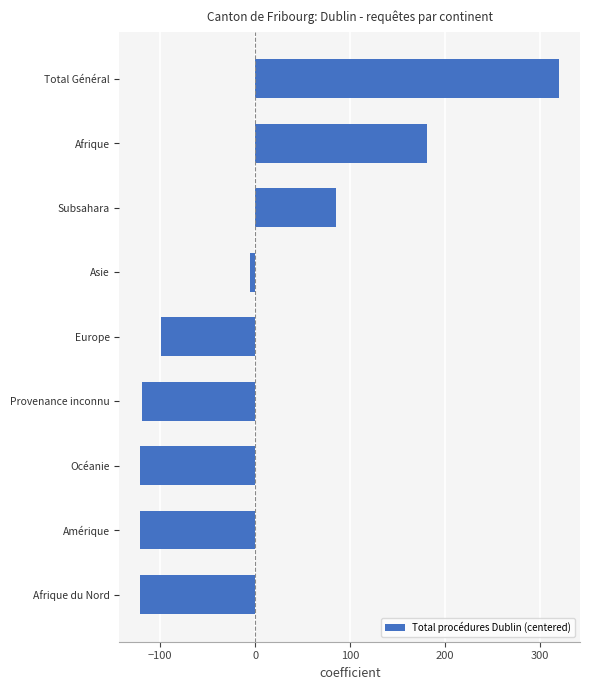

Count the number of categories in the chart.

9